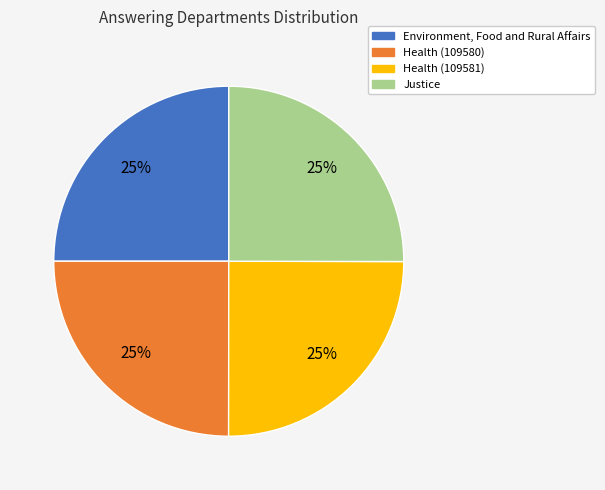

Approximately how many times larger is the value at Environment, Food and Rural Affairs compared to Health (109580)?

1.0